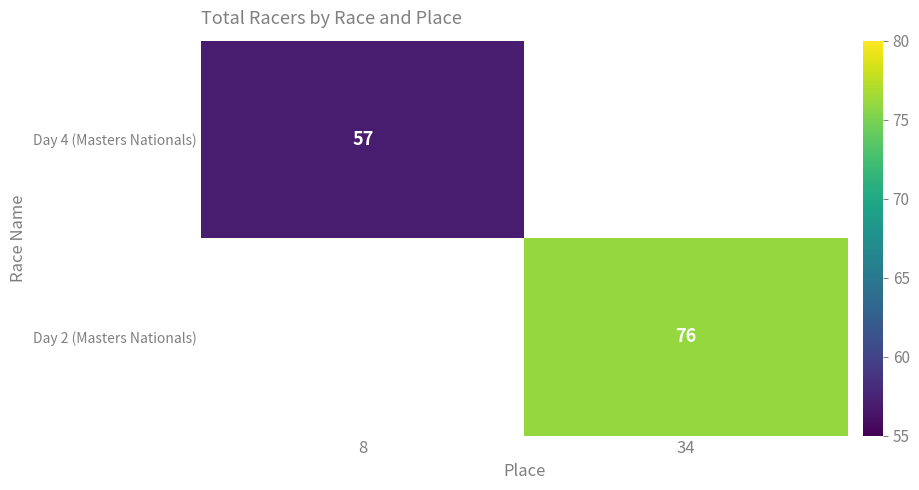

What is the maximum value shown in the chart?

76.0